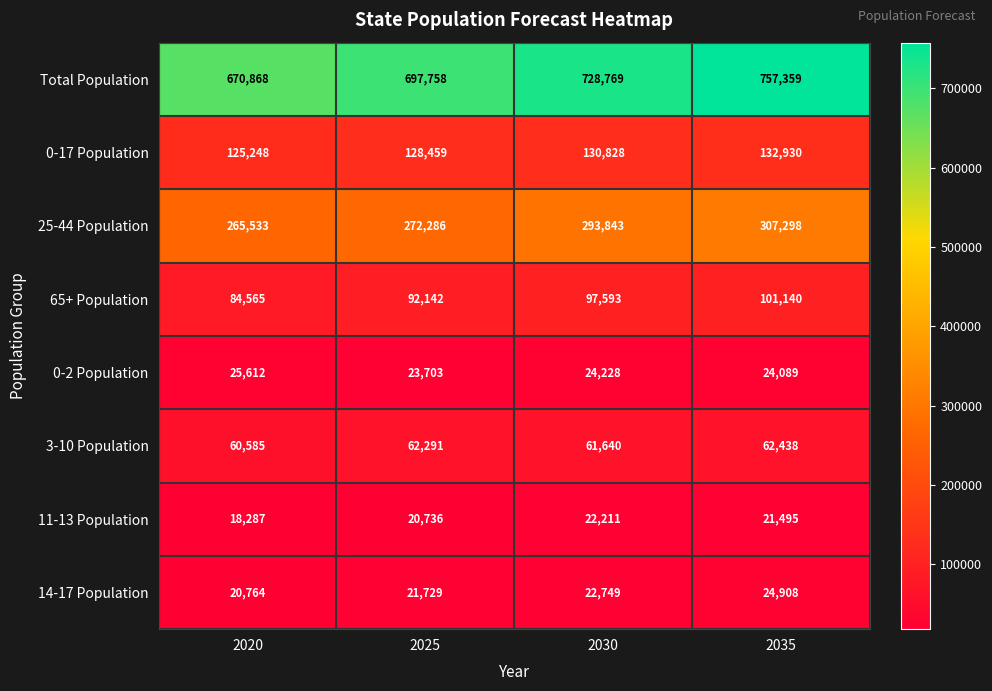

Where is 3-10 Population nearest to the value 61511?

2030